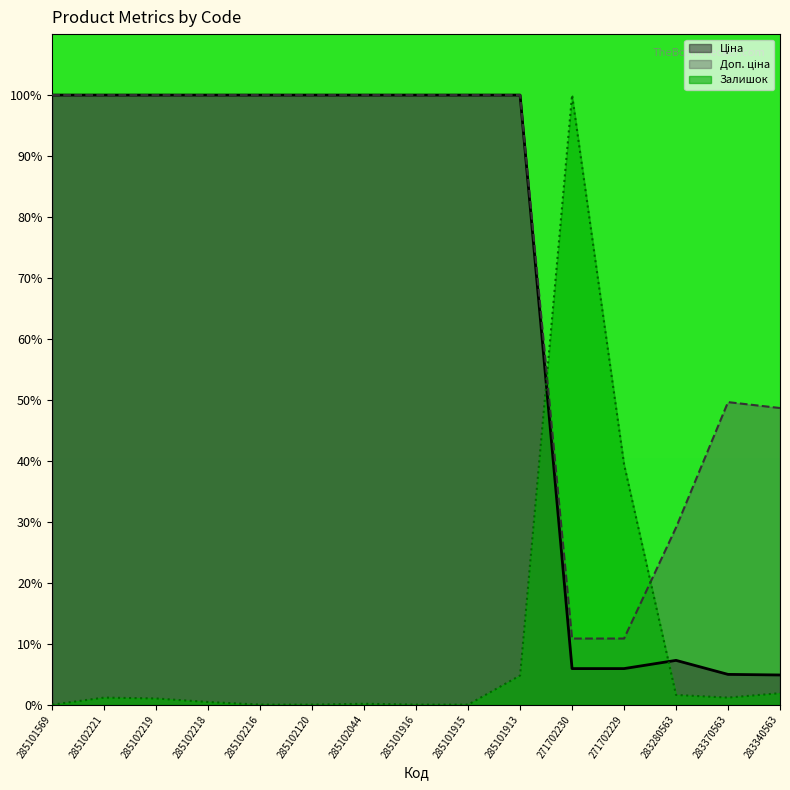

True or false: Залишок has a value of 38.8 at 271702230.

False